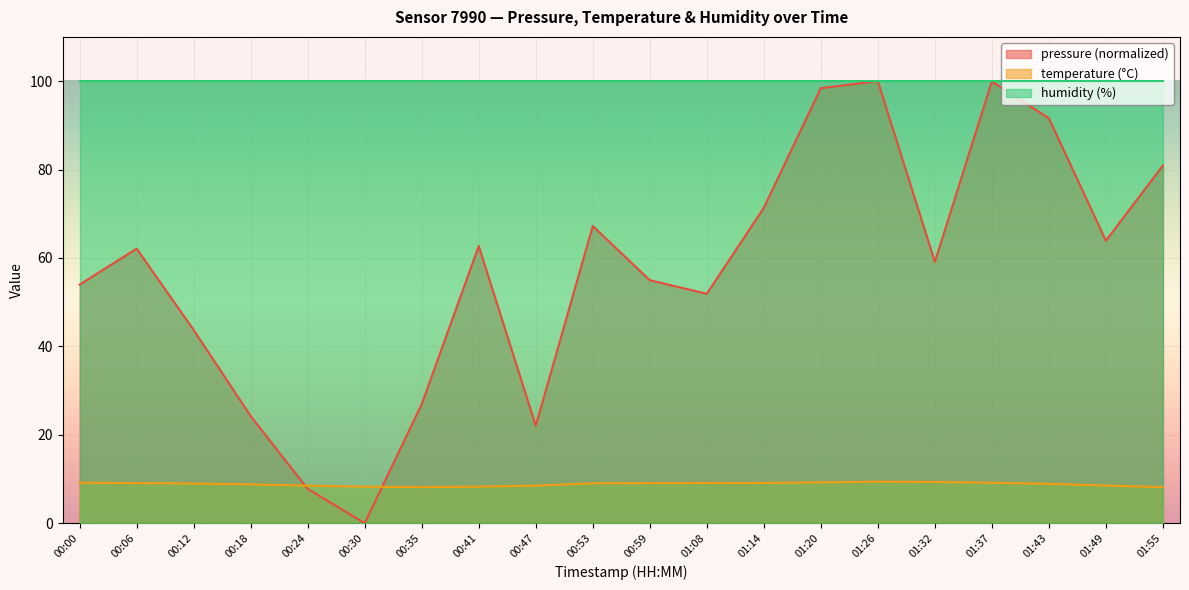

Which category has the highest value in the temperature series?

01:26